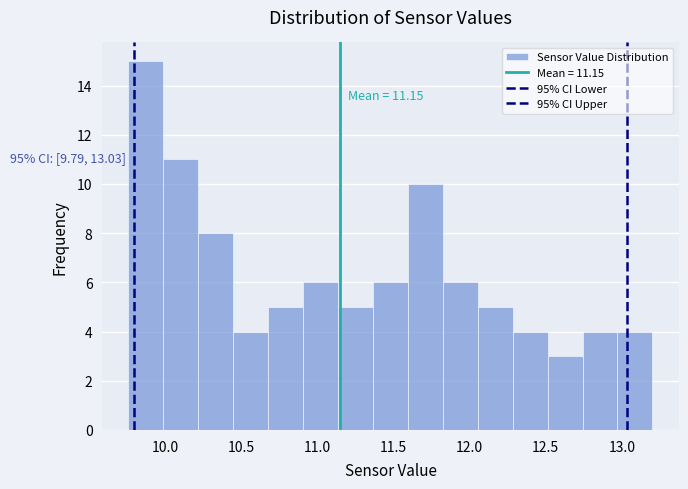

Over which range of the x-axis is the bar tallest?

9.75 to 10.00